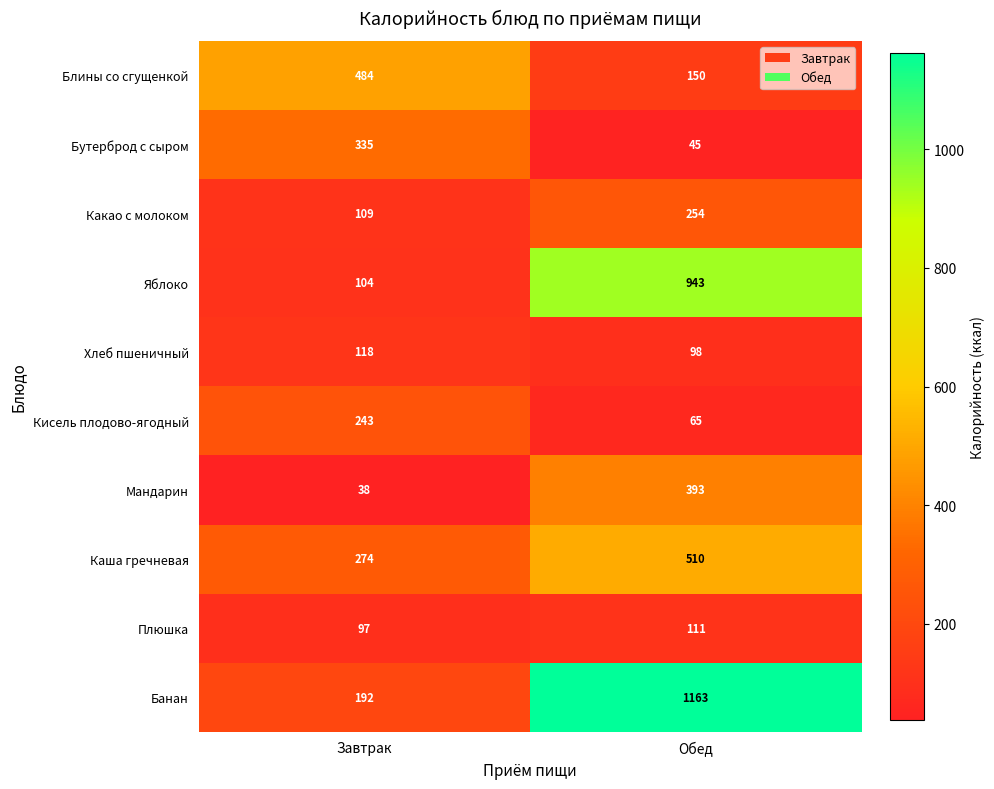

The Плюшка series shows 97 at Завтрак. True or false?

True